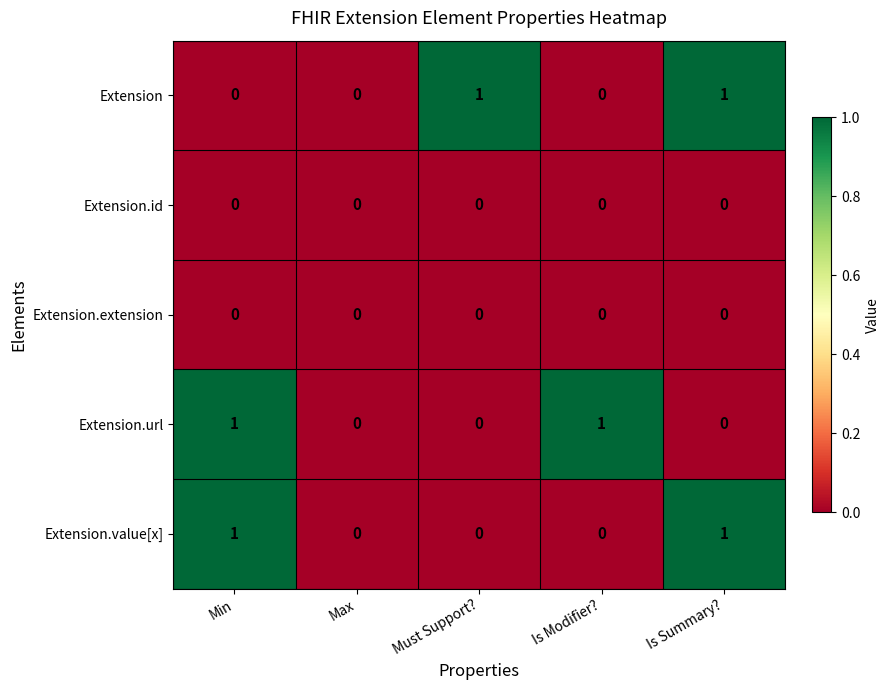

Is it true that Extension.url equals 0 at Max?

True